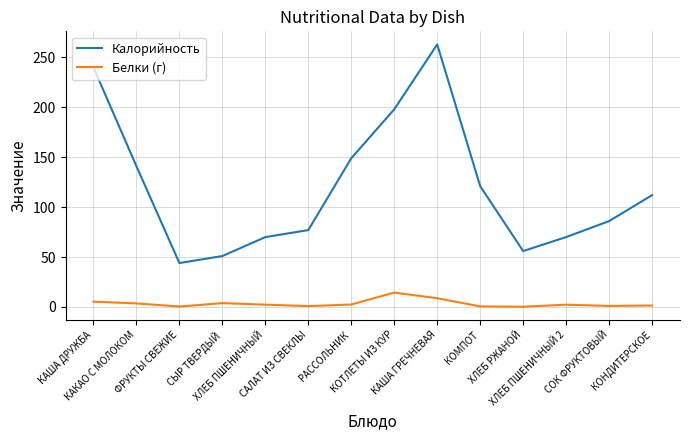

True or false: Белки (г) and Калорийность intersect in this chart.

False